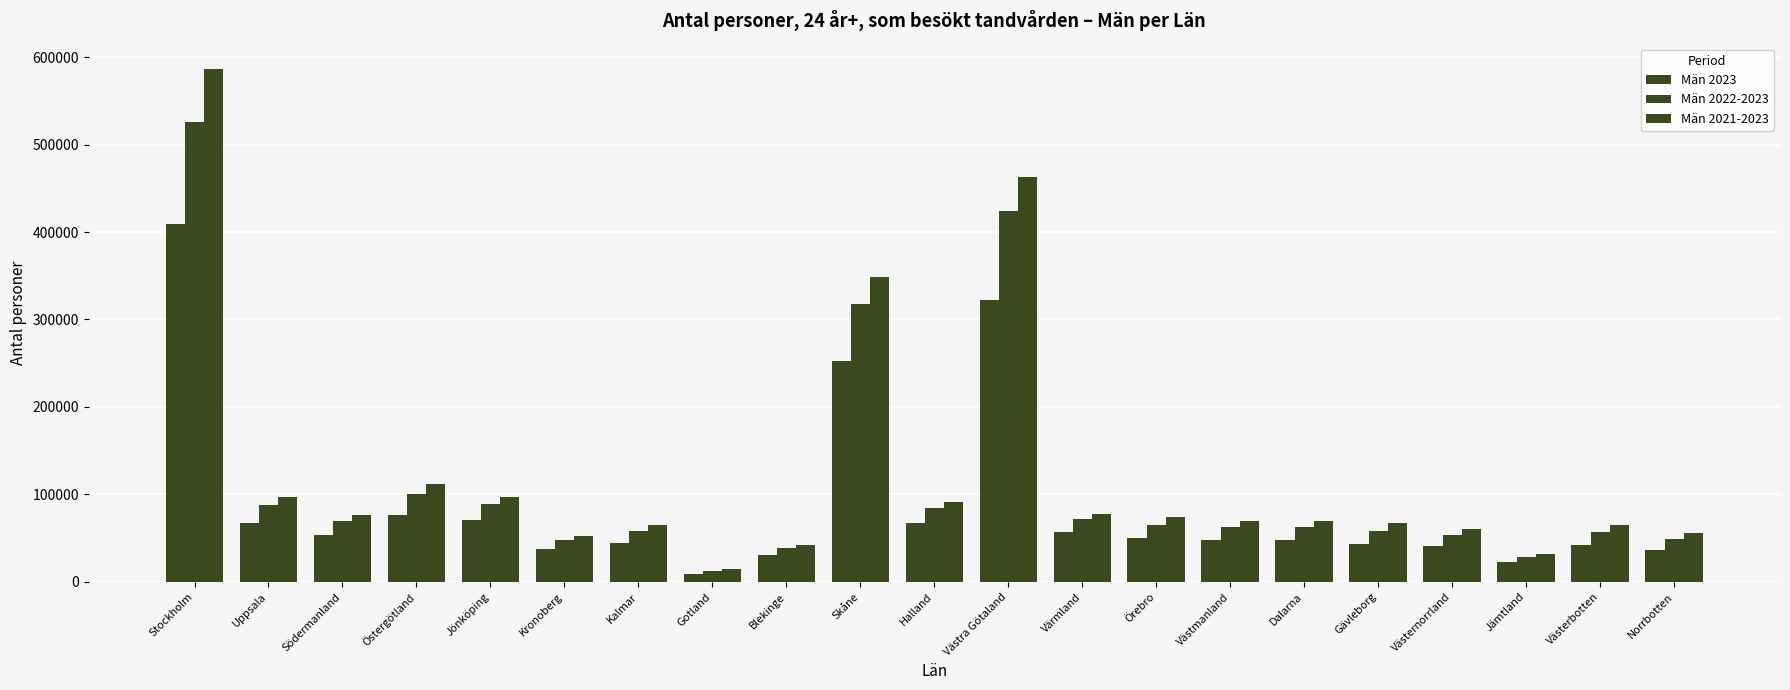

Where does the Män 2023 series first go above 48004?

Stockholm